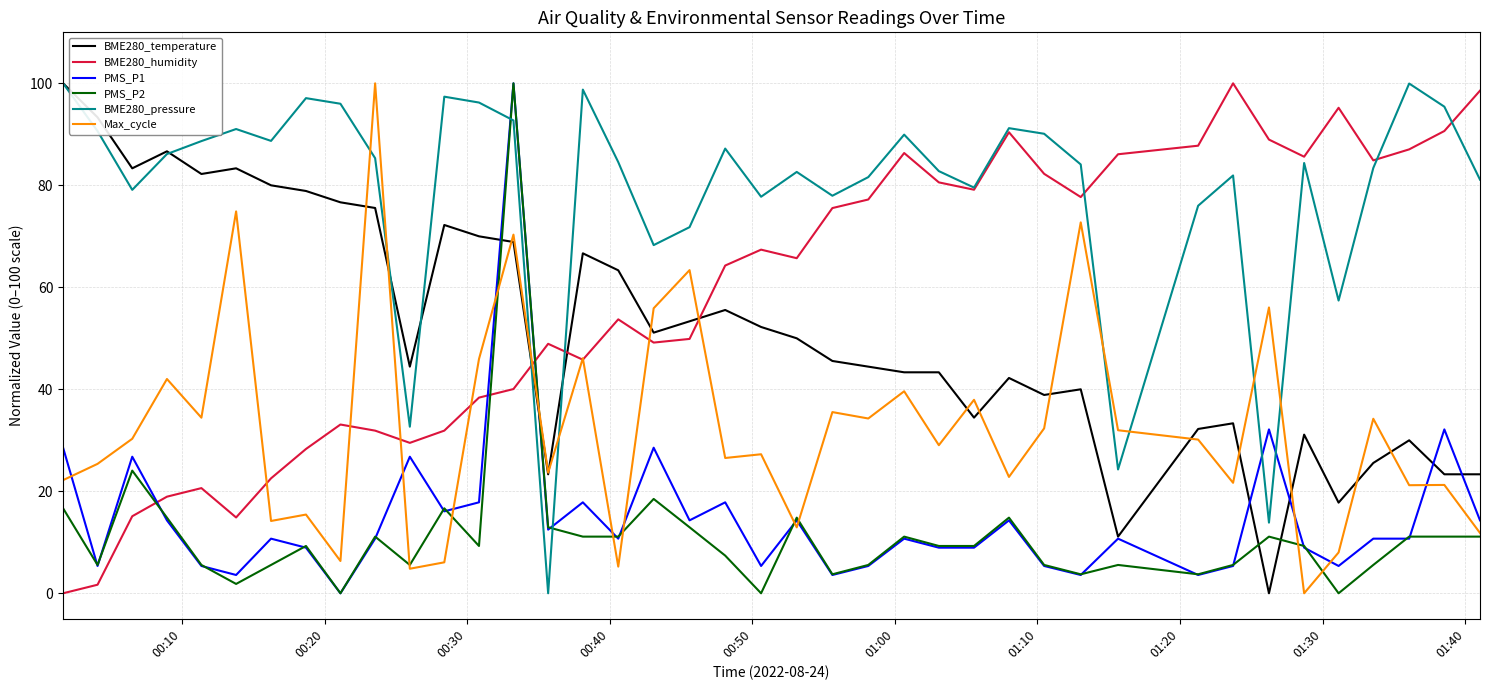

How many times do BME280_pressure and Max_cycle cross each other?

8